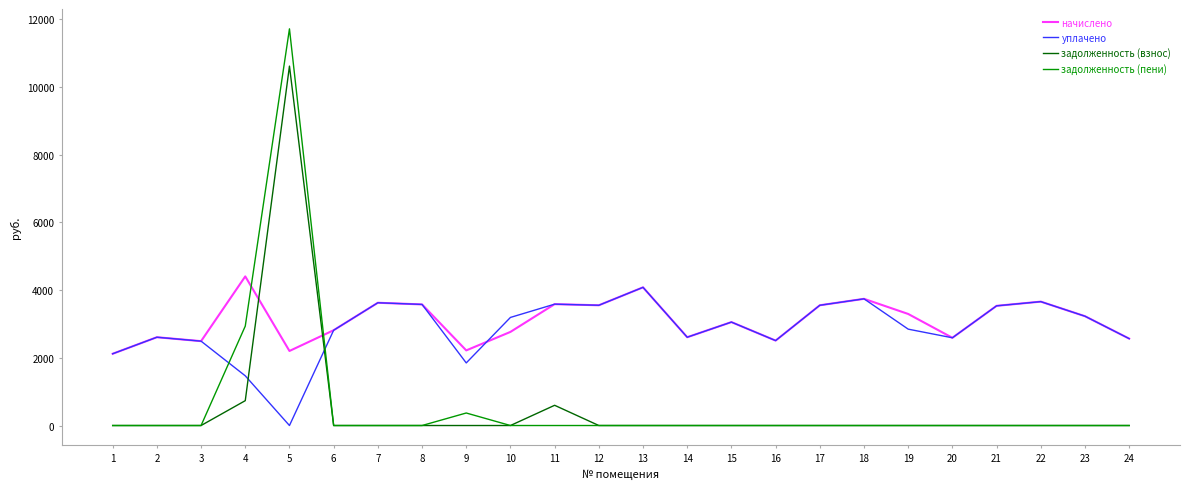

What is the maximum value for уплачено?

4082.0